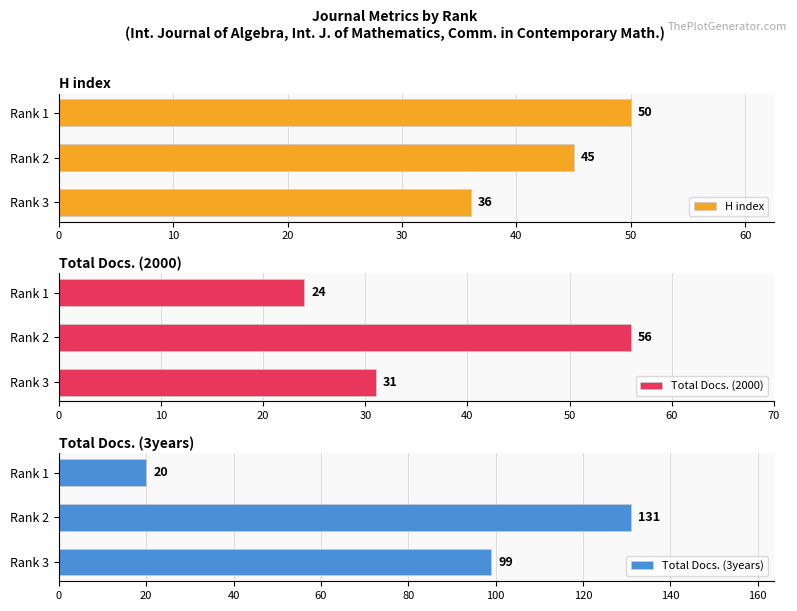

How many bars are there in total?

9